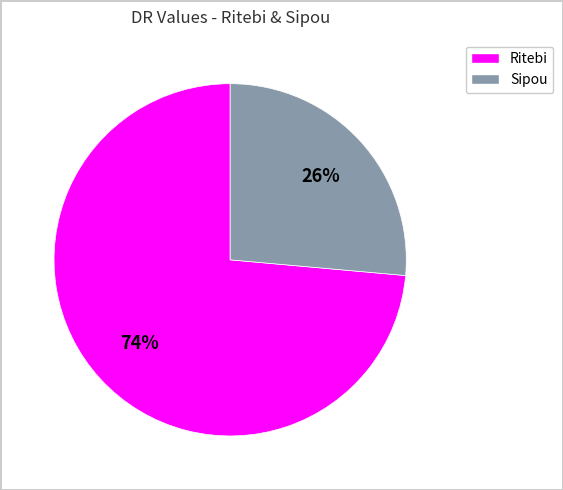

Rank the categories by value from highest to lowest.

Ritebi, Sipou